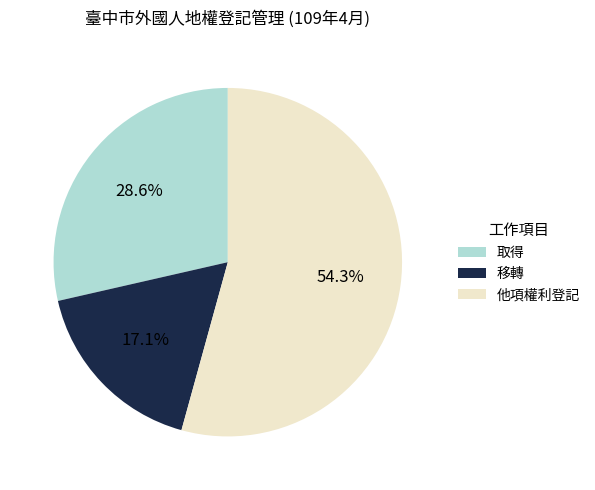

Combined, what portion of the pie is 他項權利登記 and 取得?

82.9%